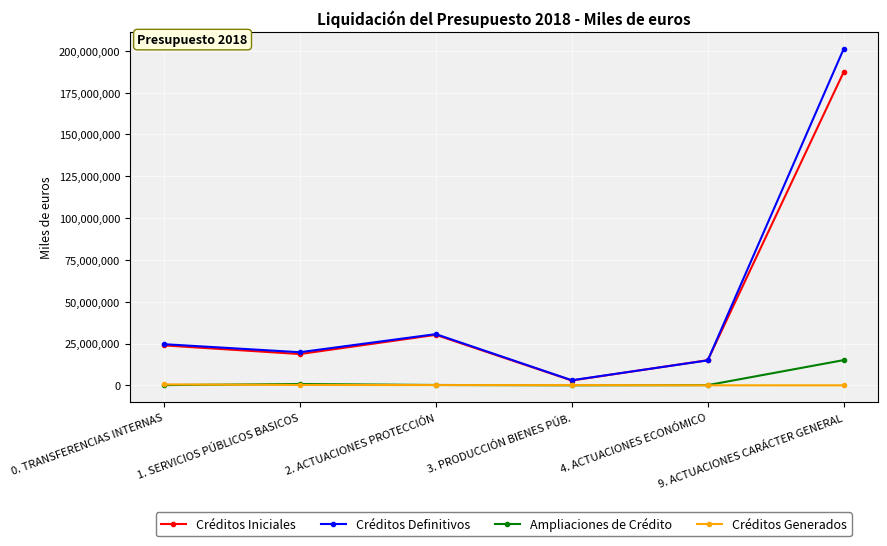

In Créditos Iniciales, how many points are higher than both neighbors (excluding endpoints)?

1